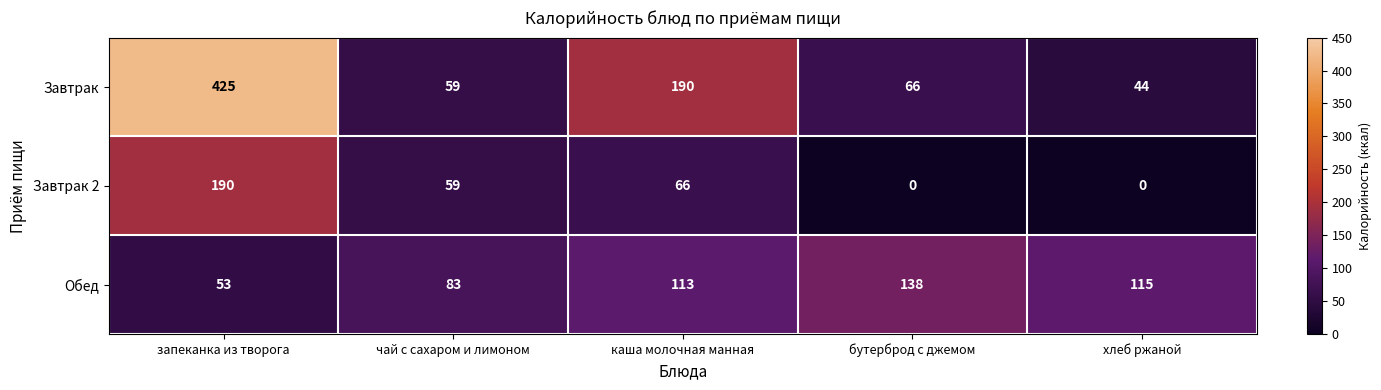

What is the difference between the highest and lowest values at запеканка из творога?

372